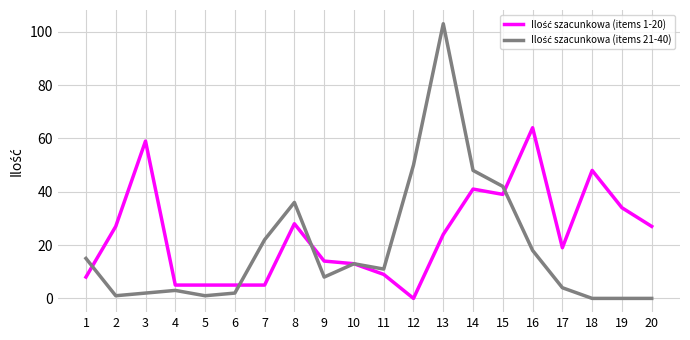

At which category is the sum across all series the highest?

13